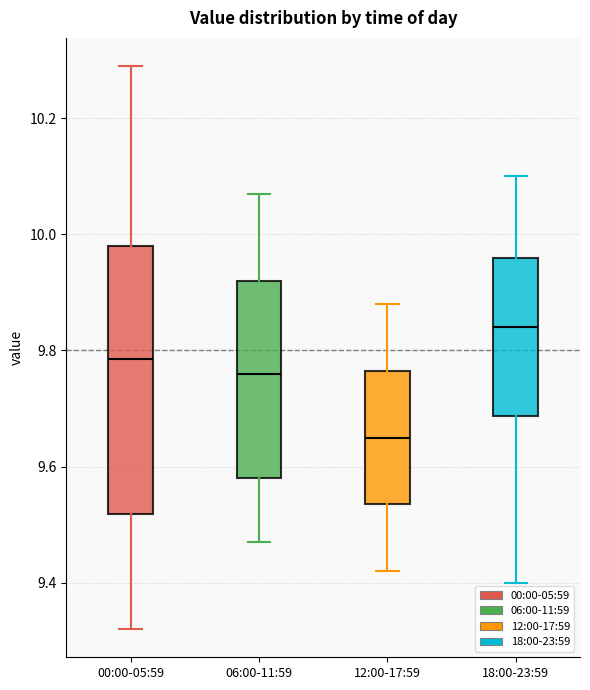

Reading left to right, read every box against the y-axis: the position of its median line, the range the box covers, and the ends of its whiskers. The values are not printed on the chart, so give them approximately, as read against the axis.

00:00-05:59: median 9.78, box 9.52 to 9.98, whiskers 9.32 to 10.30
06:00-11:59: median 9.76, box 9.58 to 9.92, whiskers 9.48 to 10.08
12:00-17:59: median 9.66, box 9.54 to 9.76, whiskers 9.42 to 9.88
18:00-23:59: median 9.84, box 9.68 to 9.96, whiskers 9.40 to 10.10